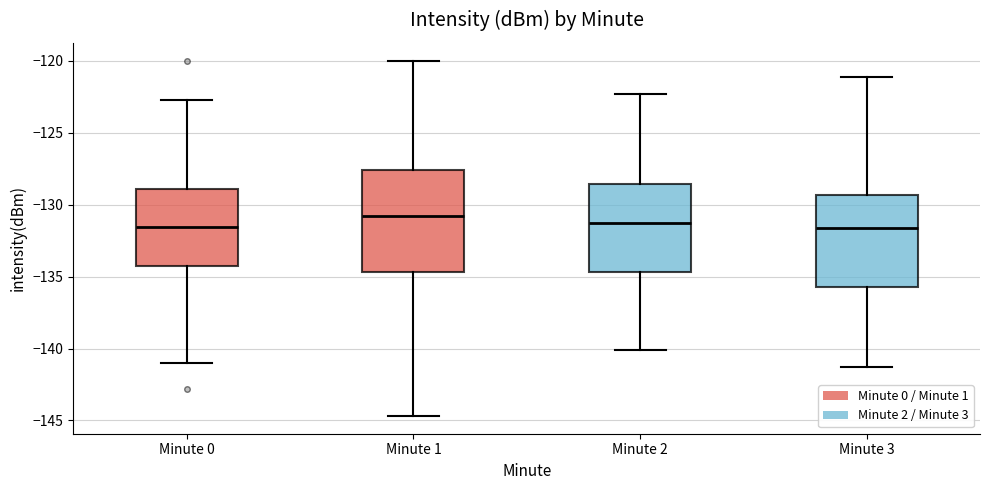

Reading left to right, transcribe this box plot: for each box, give where its median line is, the range the box spans, and where its two whiskers end, as read against the y-axis. The values are not printed on the chart, so give them approximately, as read against the axis.

Minute 0: median -131.5, box -134.0 to -129.0, whiskers -141.0 to -122.5
Minute 1: median -131.0, box -134.5 to -127.5, whiskers -144.5 to -120.0
Minute 2: median -131.0, box -134.5 to -128.5, whiskers -140.0 to -122.5
Minute 3: median -131.5, box -135.5 to -129.5, whiskers -141.5 to -121.0